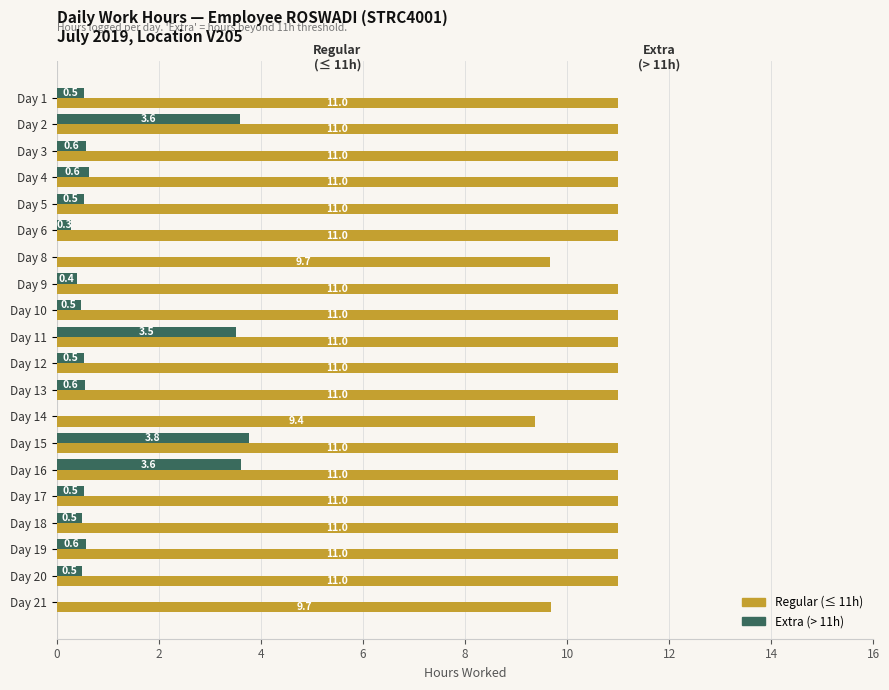

At which category is the sum across all series the highest?

Day 15